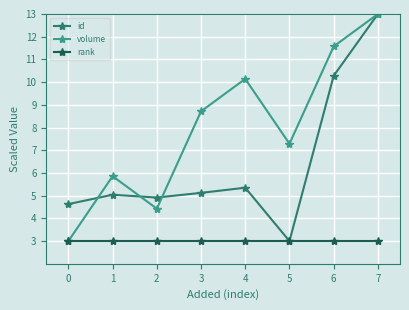

The volume series shows 2.5 at 2. True or false?

False